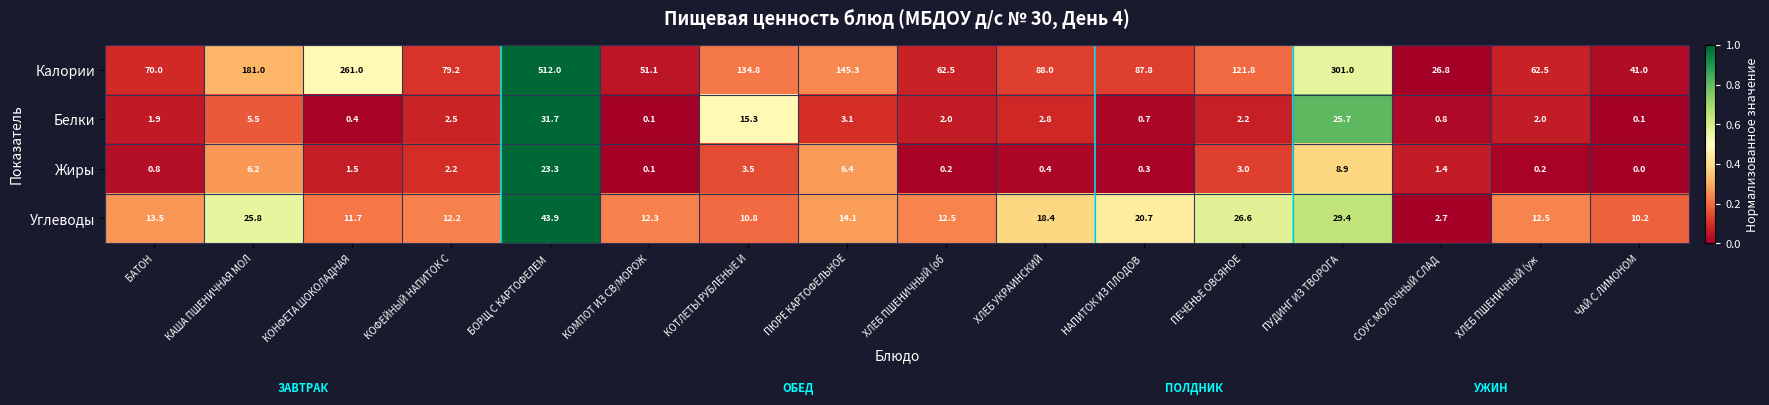

How many distinct data groups are displayed?

4